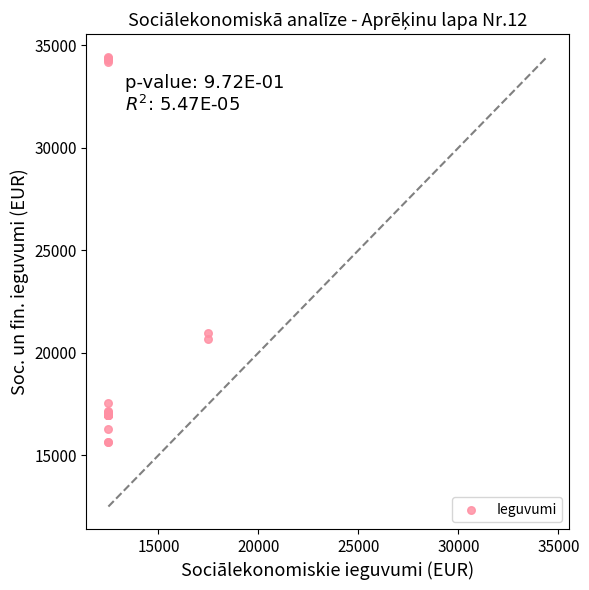

What Y value in the scatter plot is closest to 25053?

20970